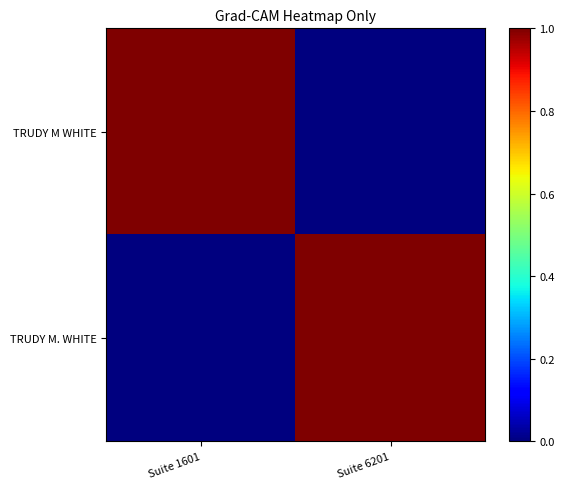

At which category is the sum across all series the highest?

Suite 6201